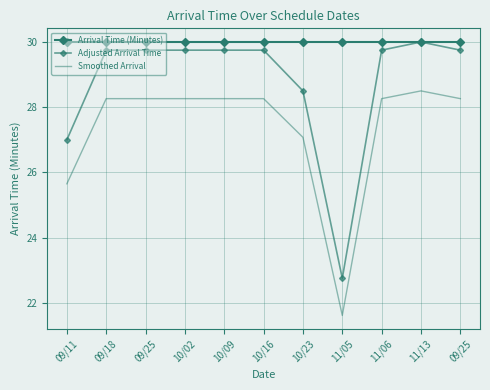

What is the label of the 5th point from the right?

10/23